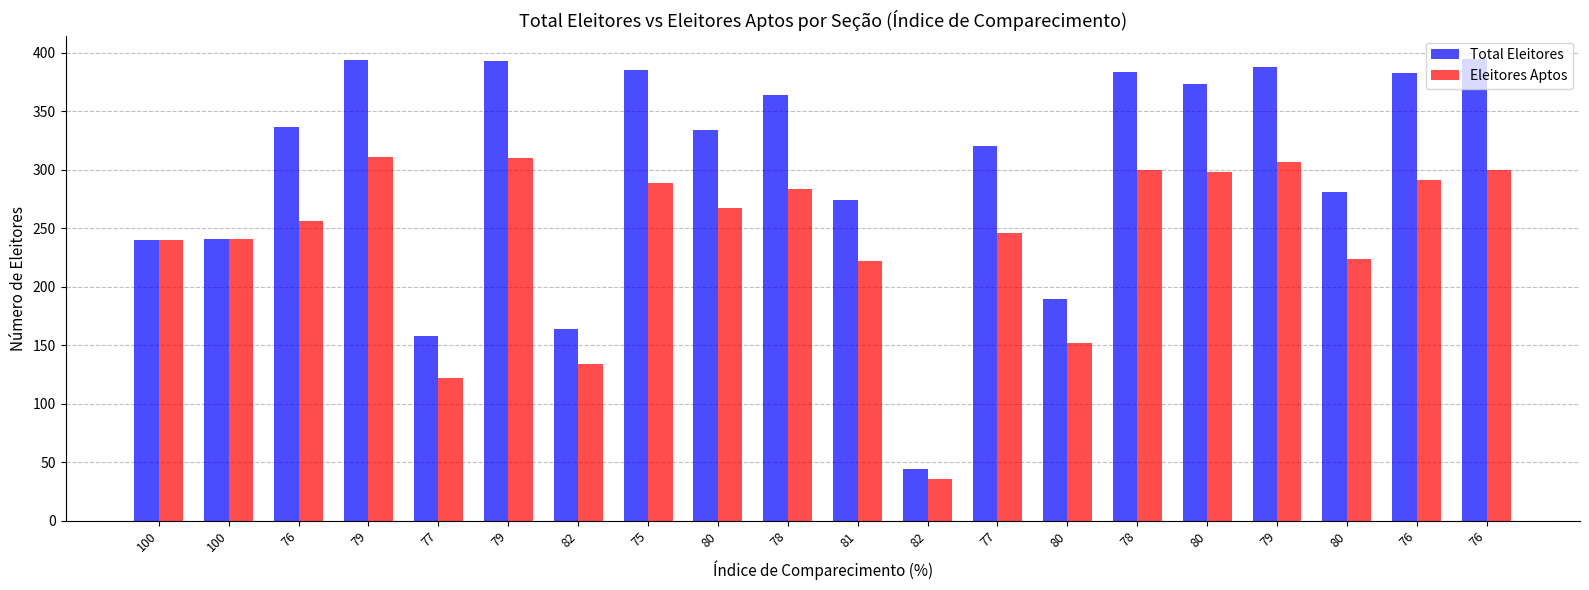

At which category is the sum across all series the highest?

79